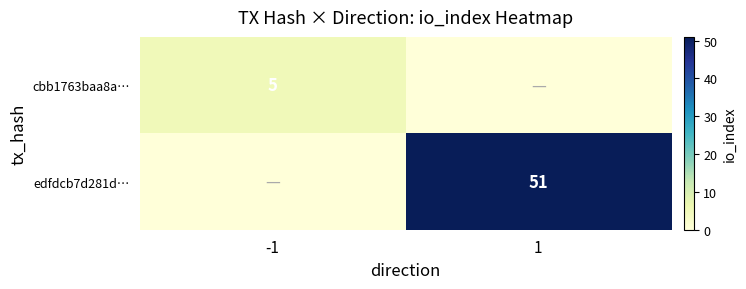

The edfdcb7d281d… series shows 20 at 1. True or false?

False